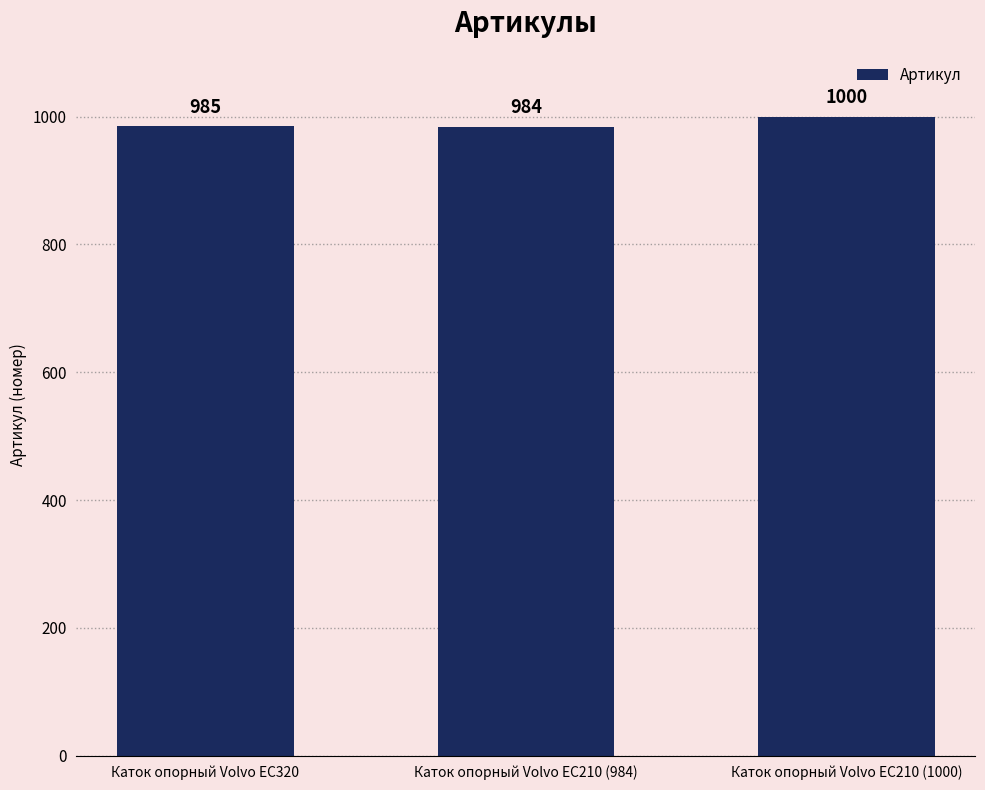

The value at Каток опорный Volvo EC210 (1000) is 1000. True or false?

True